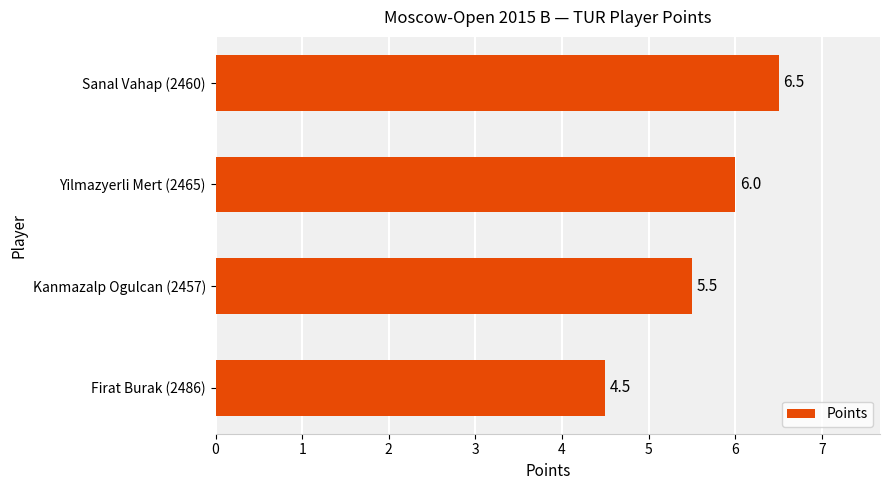

What is the greatest value displayed?

6.5